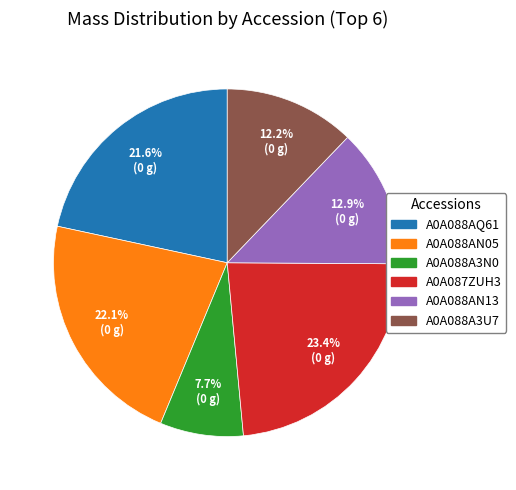

Approximately how many times larger is the value at A0A088AN13 compared to A0A088AN05?

0.6